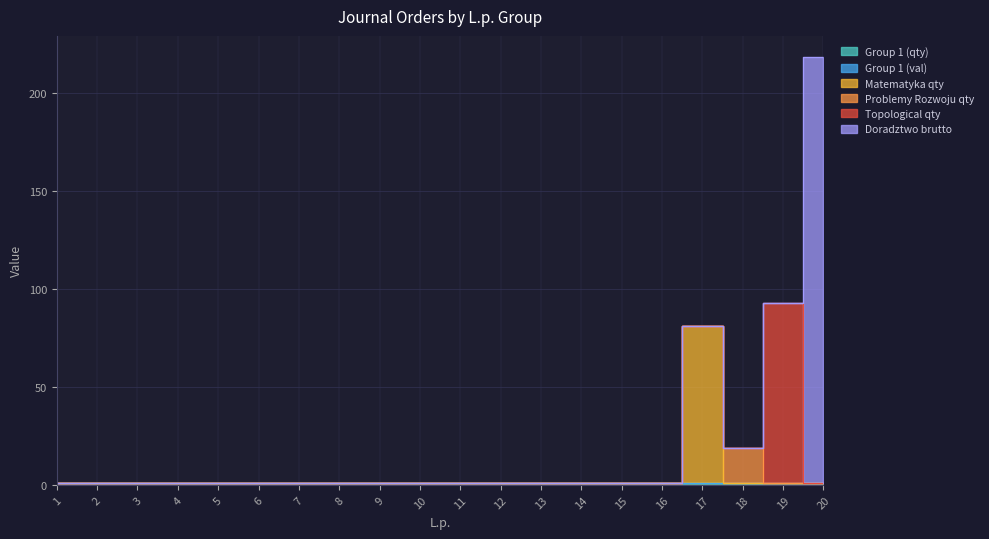

Is it true that Problemy Rozwoju qty equals -9.5 at 19?

False